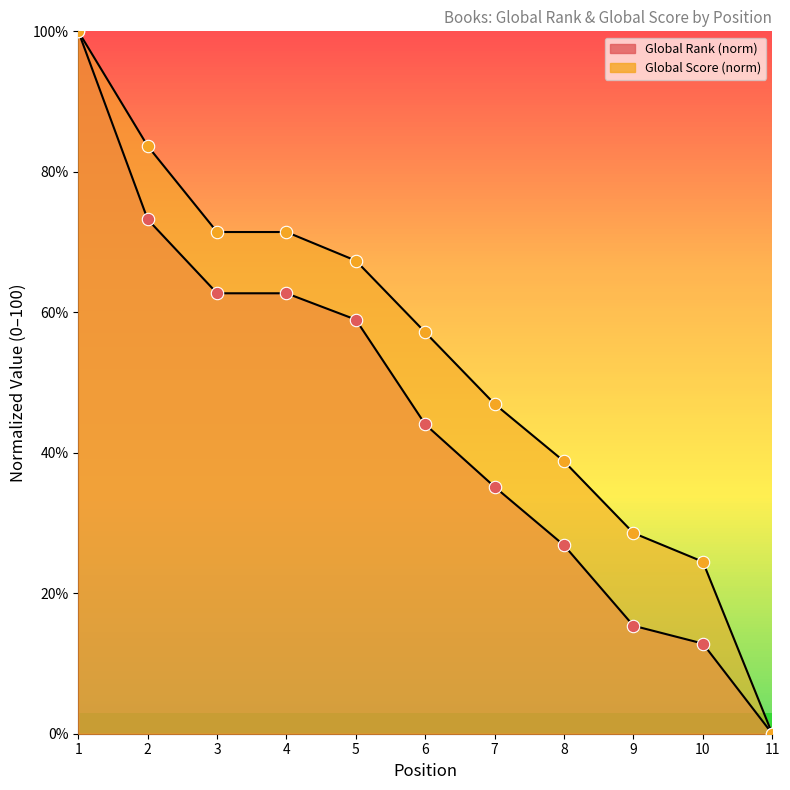

Which series has the largest total across all categories?

Global Score